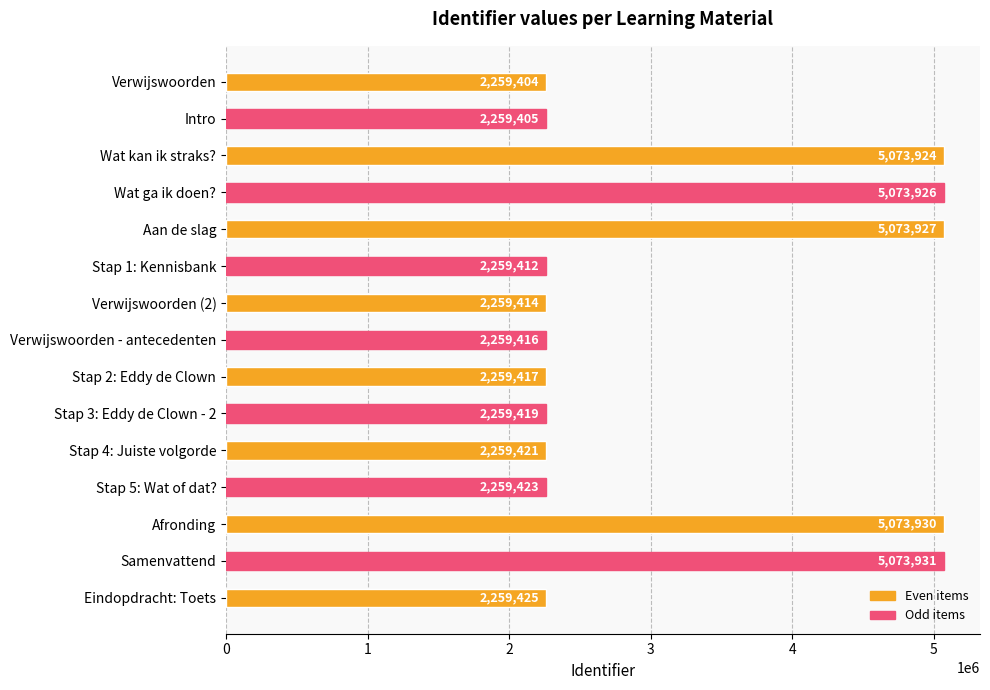

The value at Verwijswoorden (2) is 2259414. True or false?

True